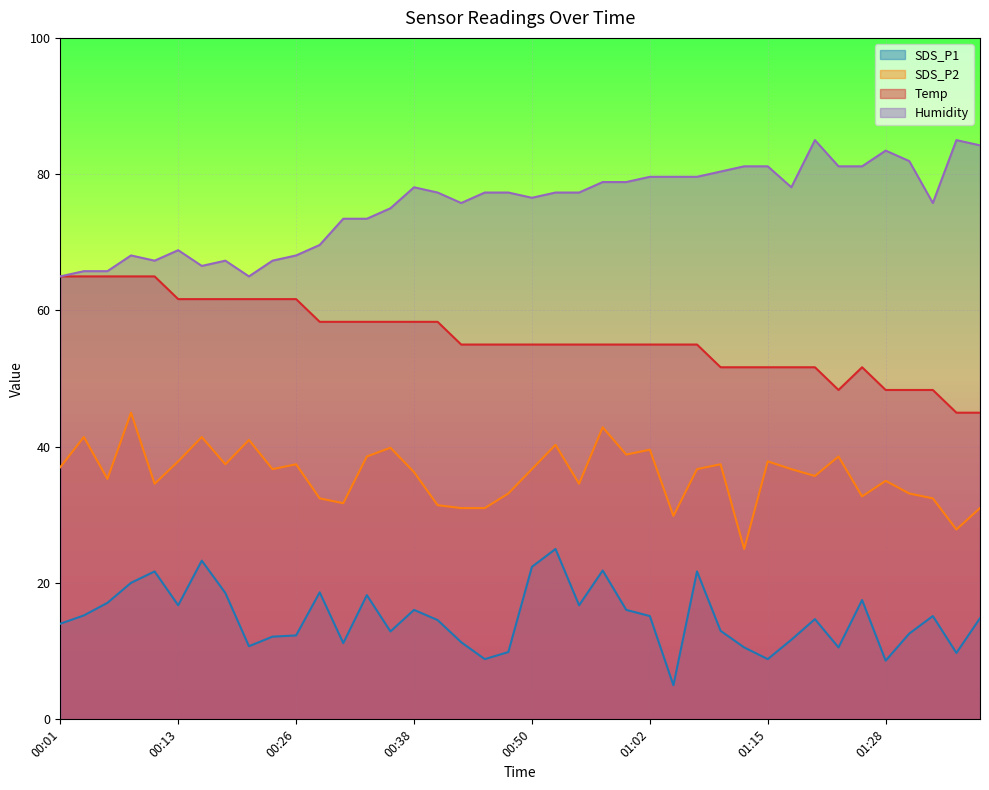

Which series has the largest range (max minus min)?

SDS_P1